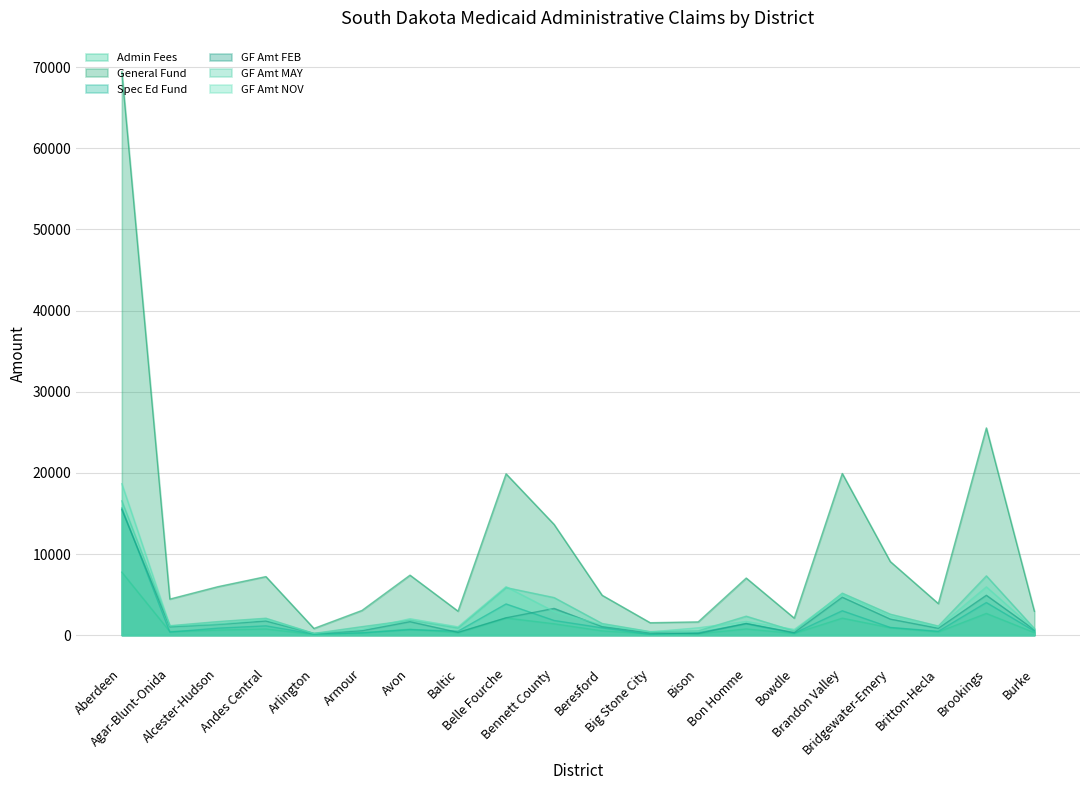

What is the highest value of the GF Amt NOV series?

18667.2